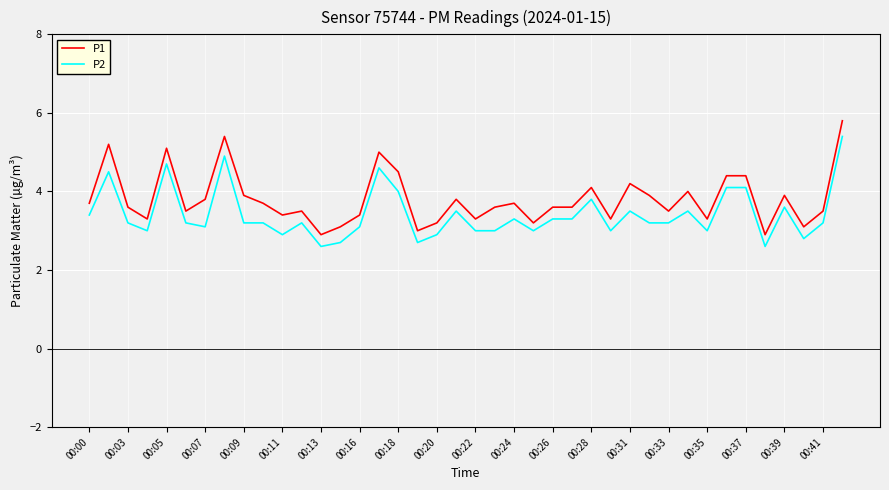

What is the lowest value of the P2 series?

2.6